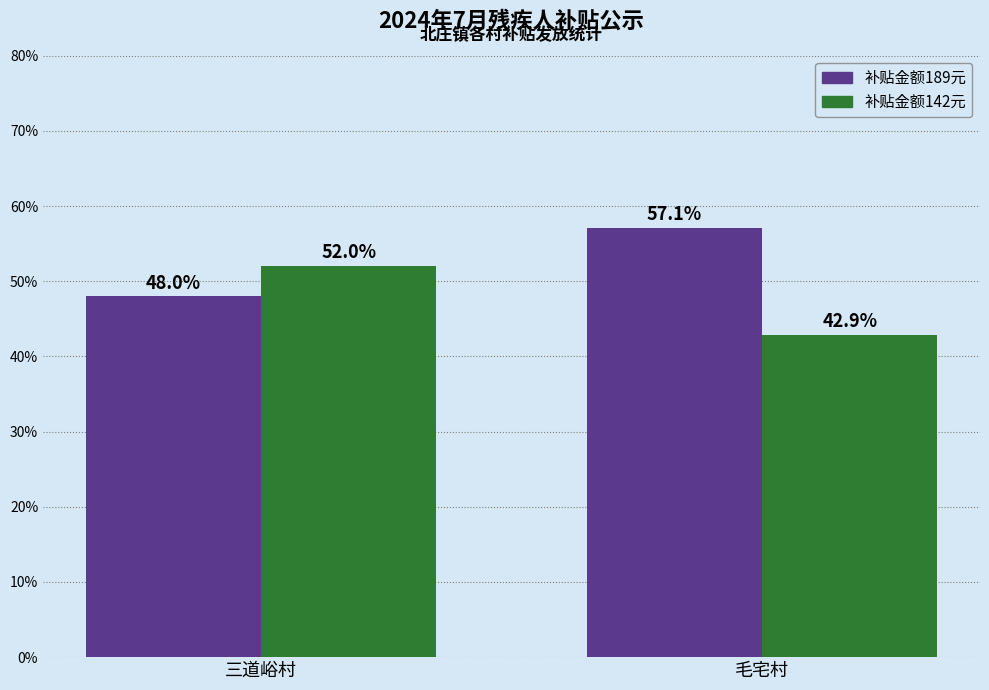

Is the value of 补贴金额142元 at 毛宅村 greater than the value of 补贴金额189元 at 毛宅村?

No